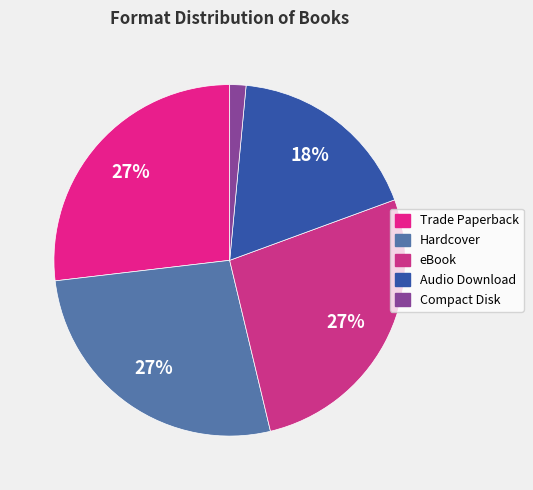

Is the sum of Hardcover and eBook greater than half?

Yes